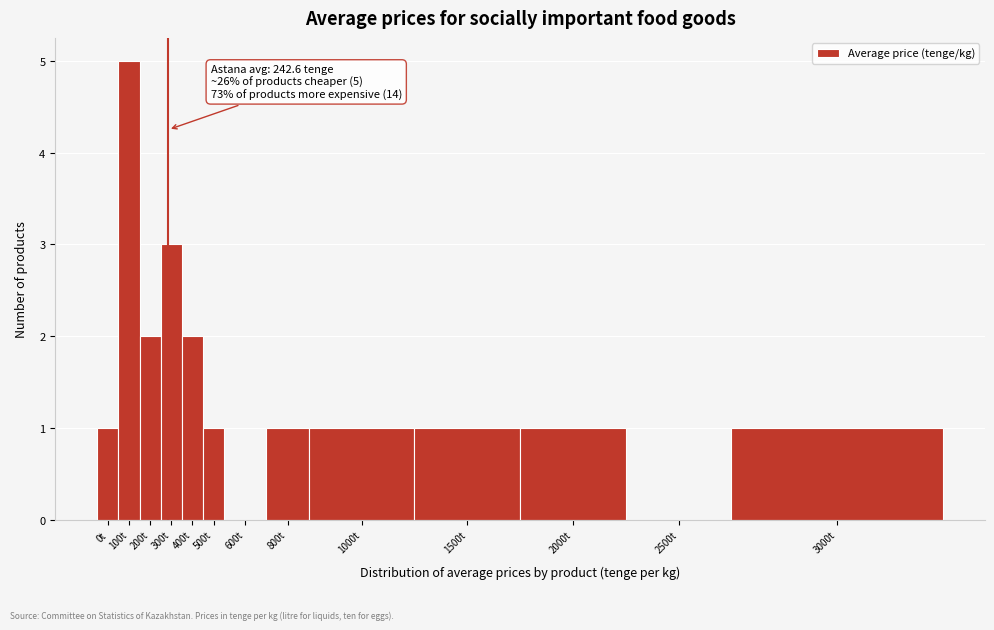

Reading left to right, what are all the values shown in this chart?

0t=1	100t=5	200t=2	300t=3	400t=2	500t=1	600t=0	800t=1	1000t=1	1500t=1	2000t=1	2500t=0	3000t=1